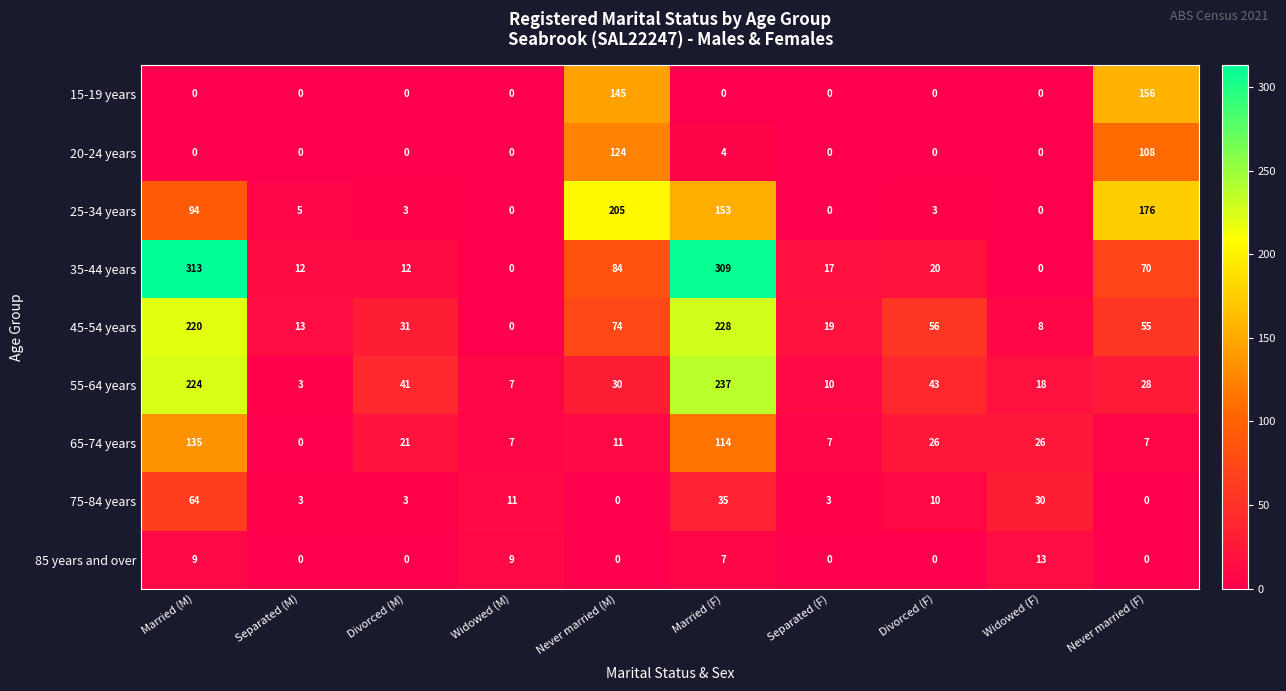

Is it true that 25-34 years equals 267 at Never married (M)?

False